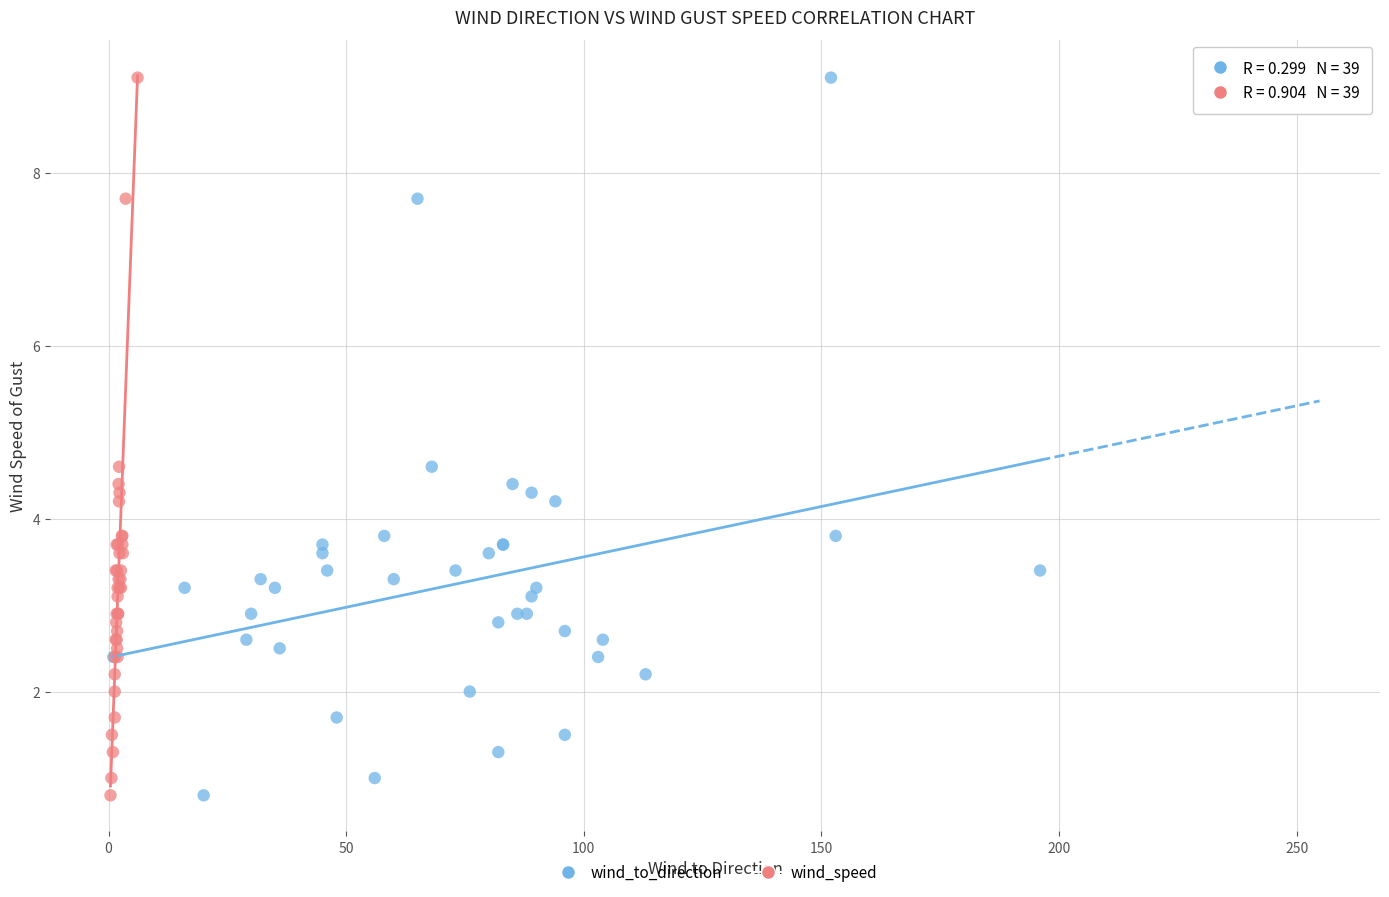

What are all the series names shown in the legend?

wind_to_direction, wind_speed